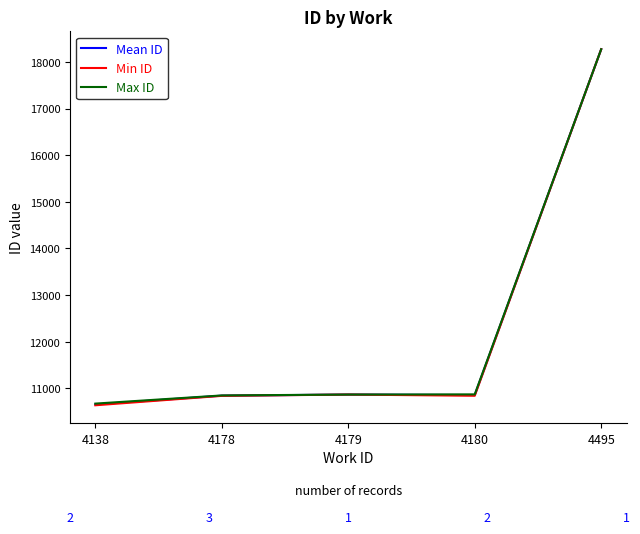

Read the Mean ID value at 4138.

10655.0